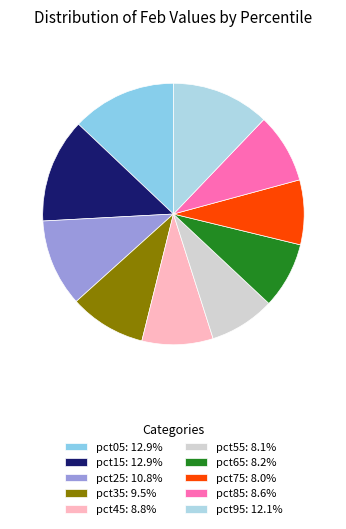

To the nearest percent, what is the average slice percentage?

10%